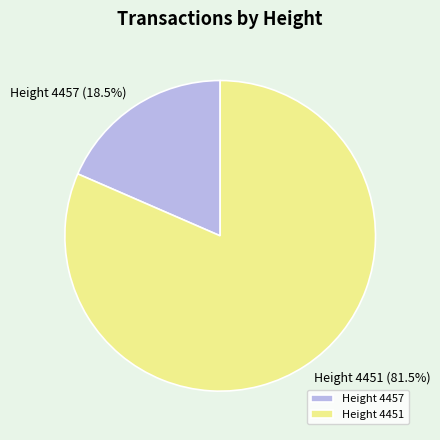

How many segments does this pie chart have?

2